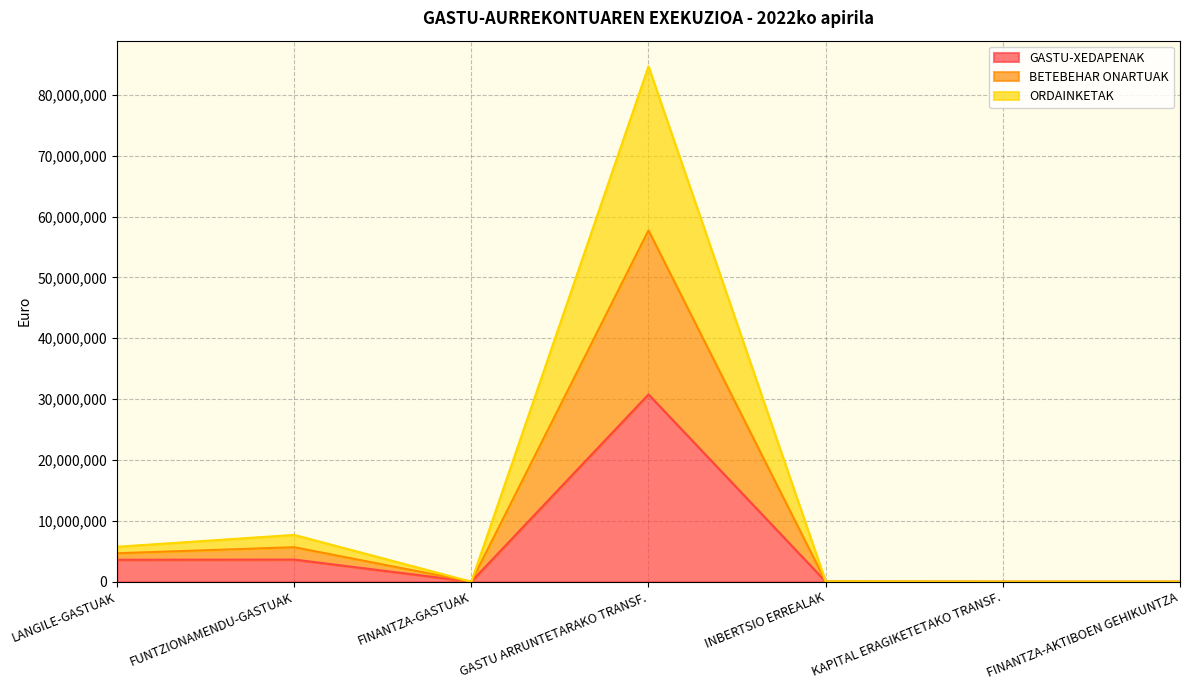

What is the label of the 5th point from the right?

FINANTZA-GASTUAK